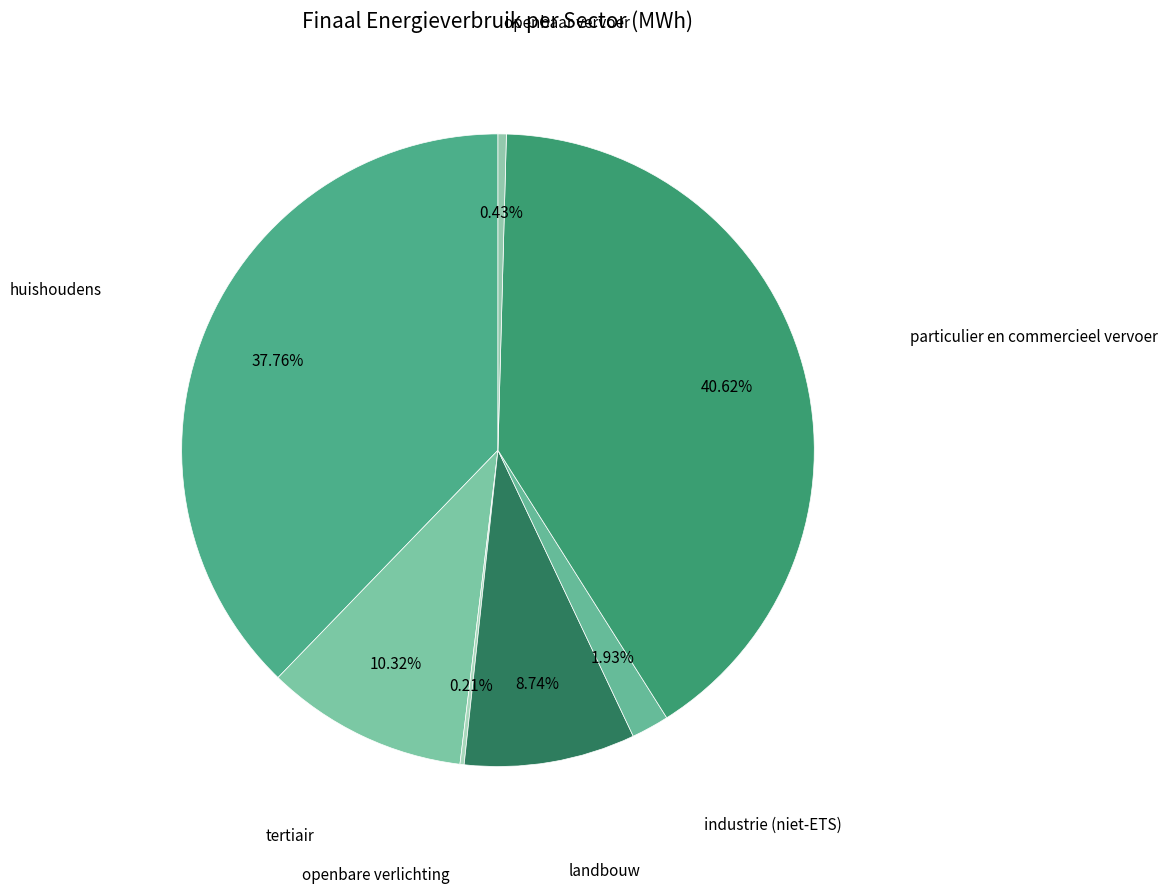

What is the largest slice in the pie chart?

particulier en commercieel vervoer